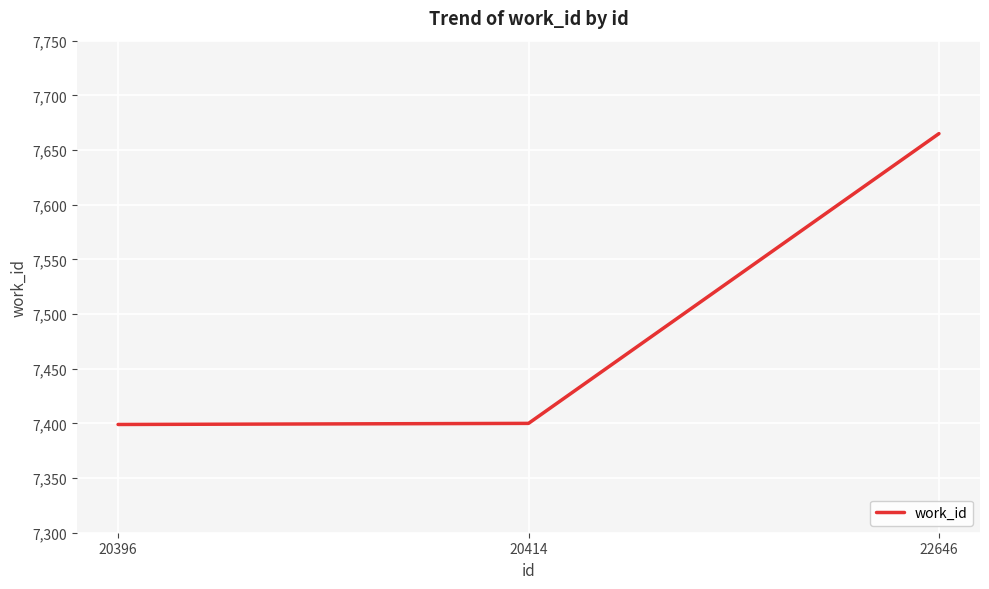

What is the maximum value shown in the chart?

7665